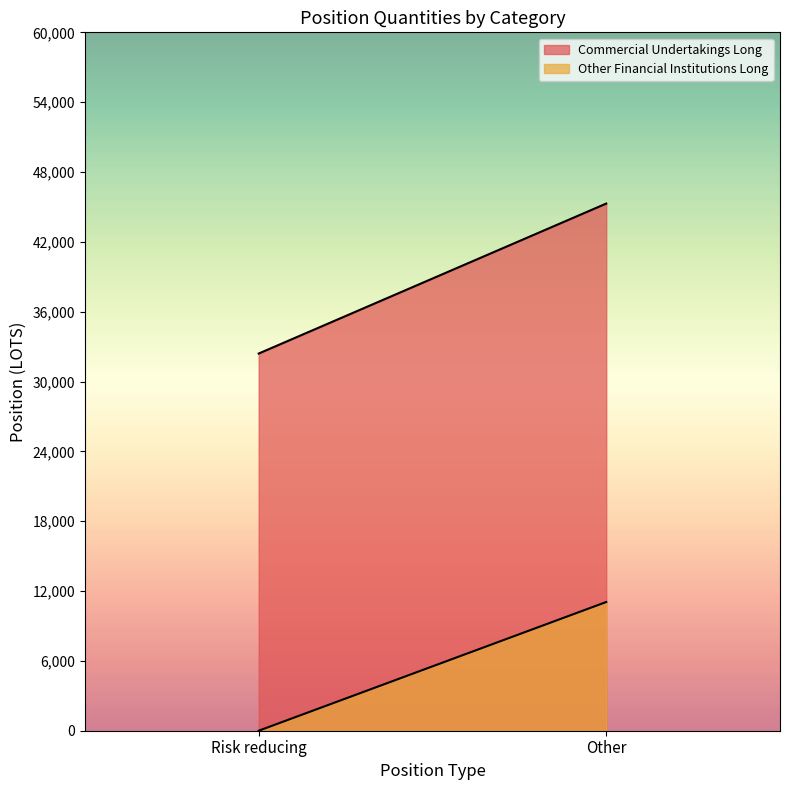

Rank the series at Risk reducing from lowest to highest value.

Other Financial Institutions Long, Commercial Undertakings Long